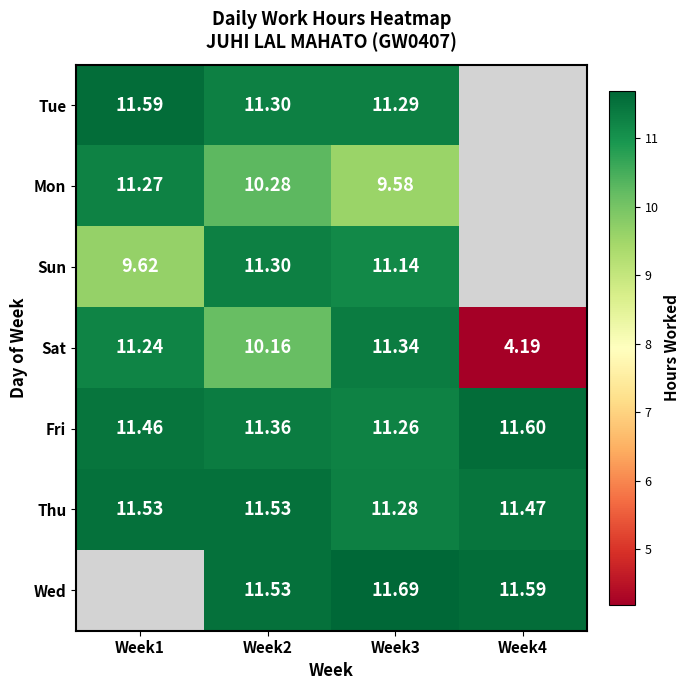

Where is Sat nearest to the value 7?

Week4